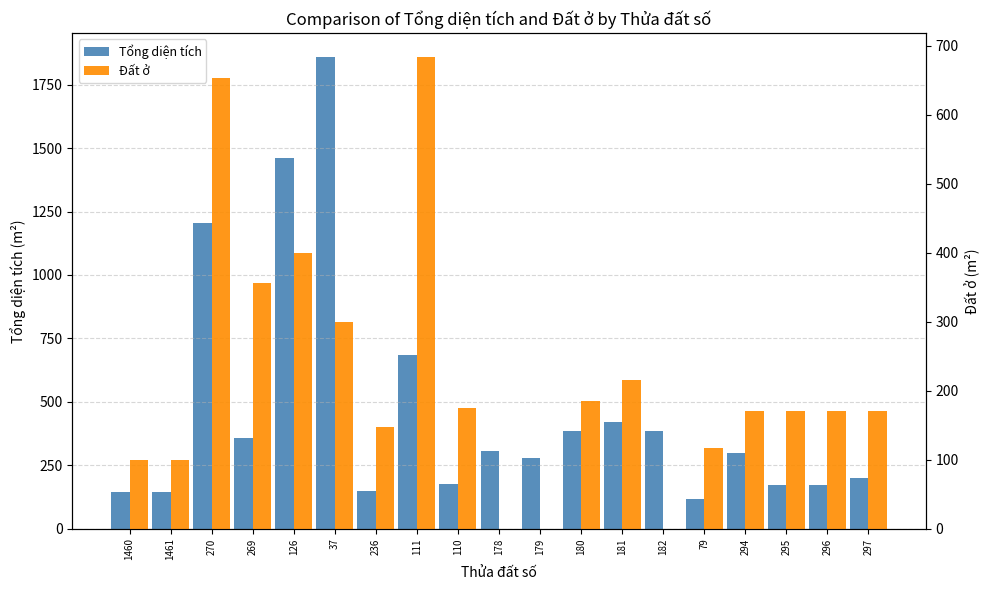

Rank the series by their maximum value, from highest to lowest.

Tổng diện tích, Đất ở